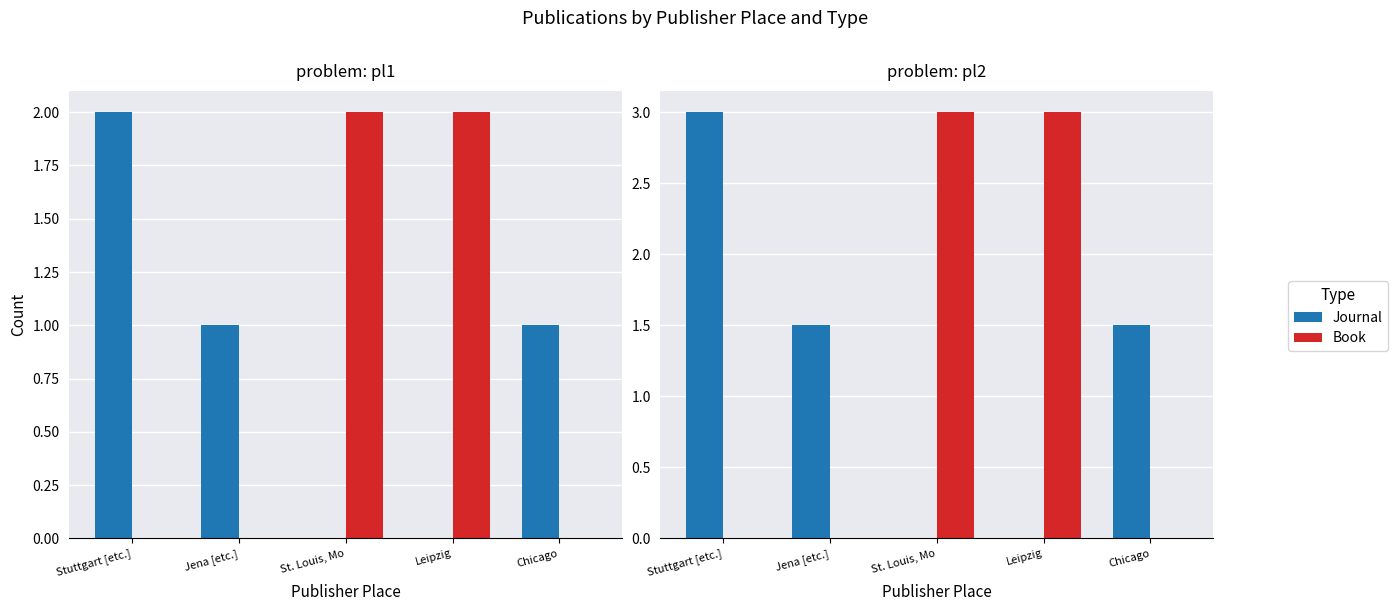

List the labels in order of Journal value, largest first.

Stuttgart [etc.], Jena [etc.], Chicago, St. Louis, Mo, Leipzig